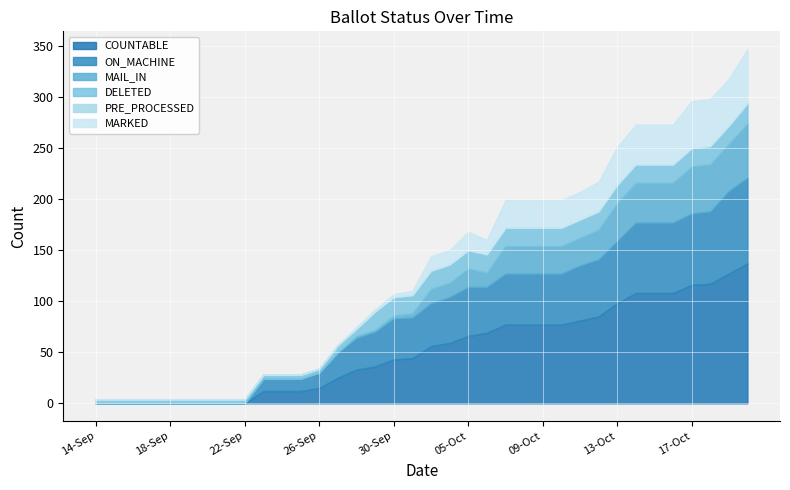

At which label does DELETED reach its minimum?

14-Sep